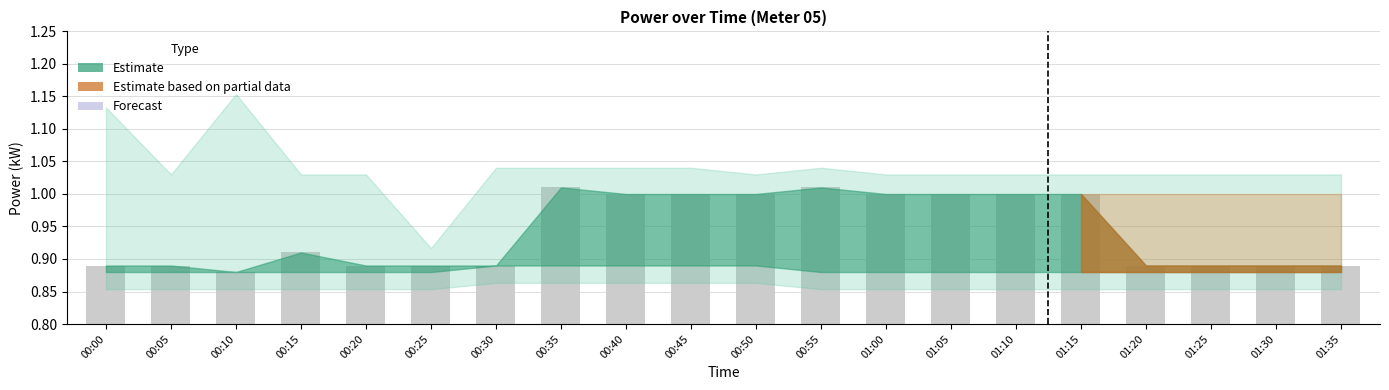

The chart shows a value of 0.4 at 00:25. True or false?

False